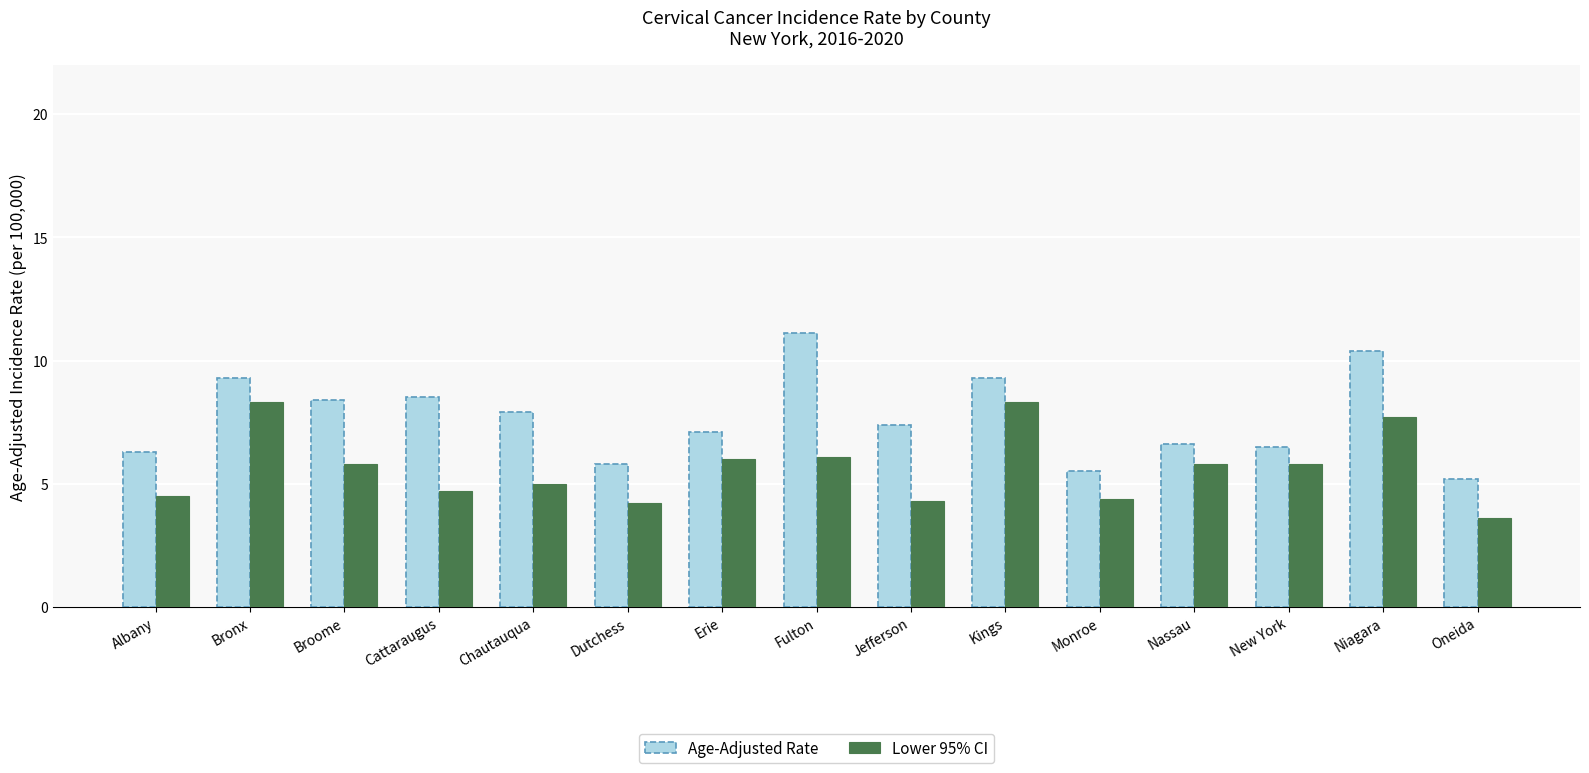

What are all the series names shown in the legend?

Age-Adjusted Rate, Lower 95% CI